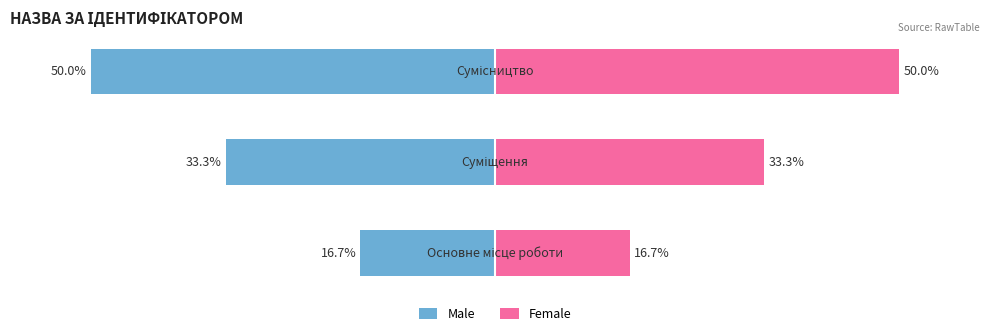

What is the value of the Female bar at the 3rd from the left?

50.0